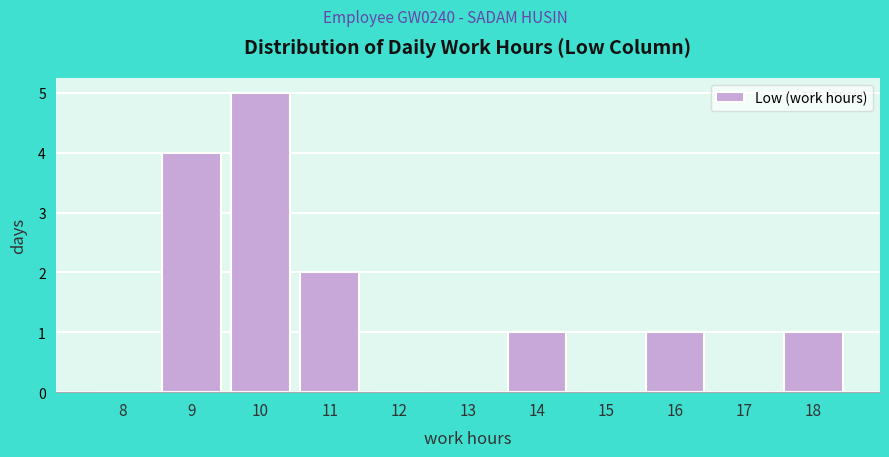

Reading right to left, what are all the values shown in this chart?

18=1	17=0	16=1	15=0	14=1	13=0	12=0	11=2	10=5	9=4	8=0